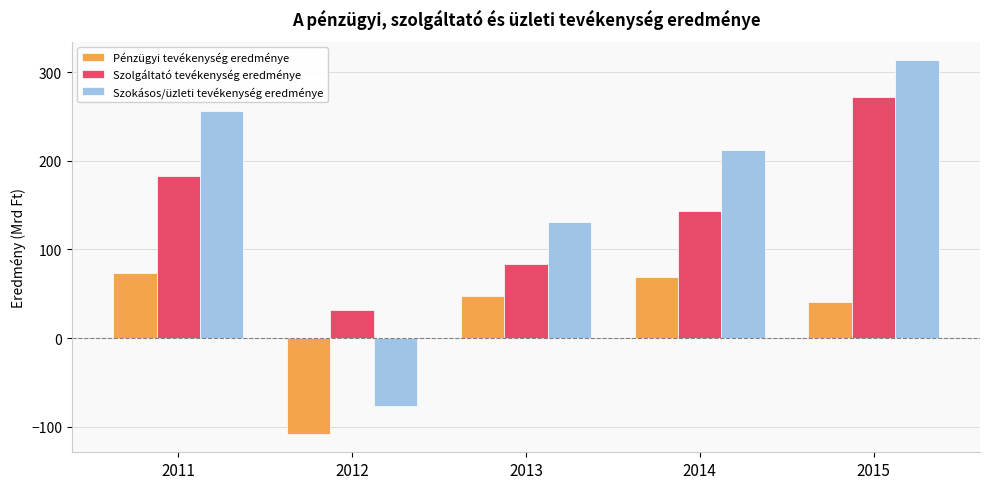

Is the value of Szokásos/üzleti tevékenység eredménye at 2013 greater than the value of Pénzügyi tevékenység eredménye at 2013?

Yes